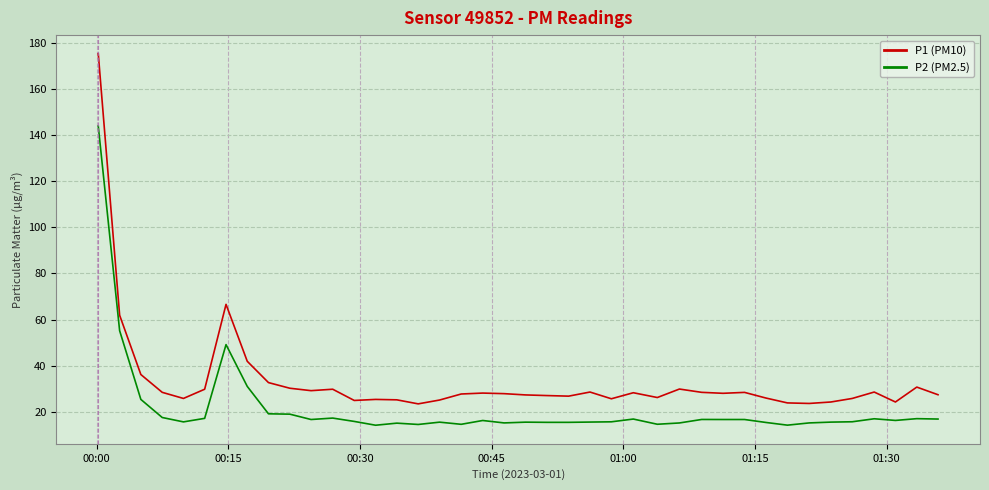

Does the chart display data point markers on the line(s)?

No